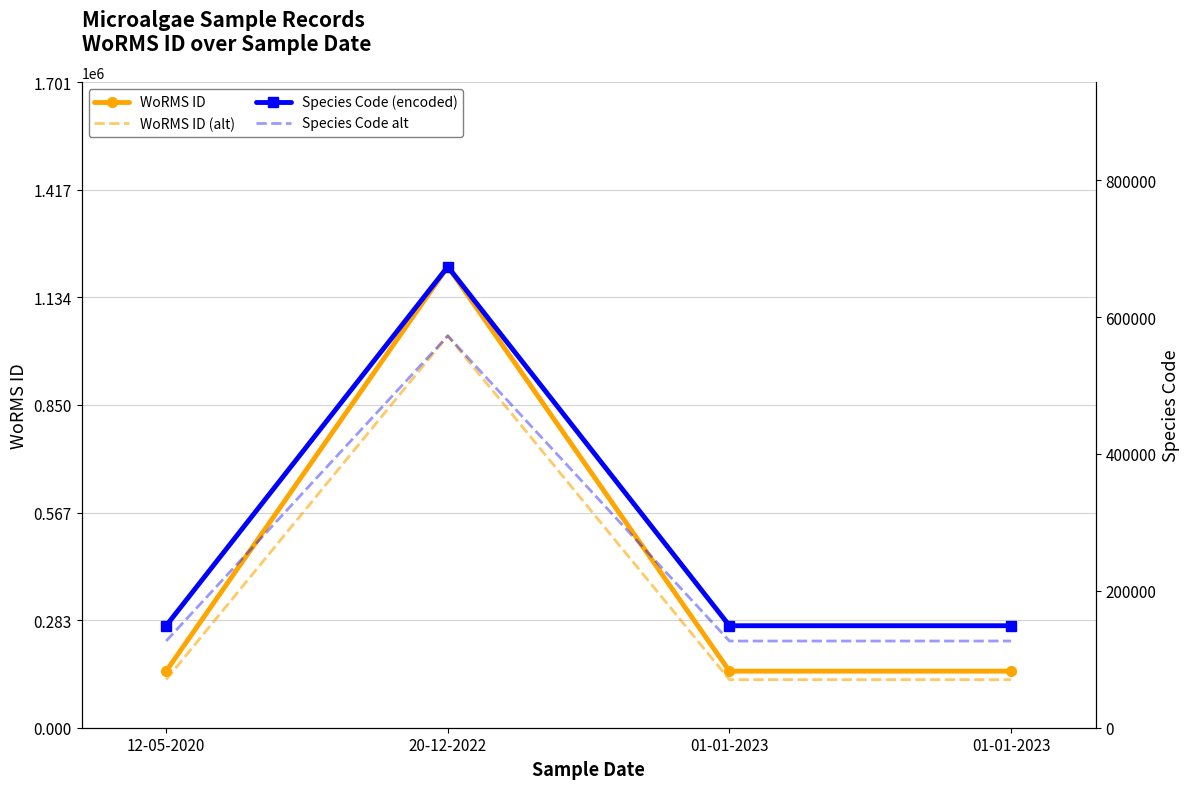

What is the label of the 3rd point from the left?

01-01-2023